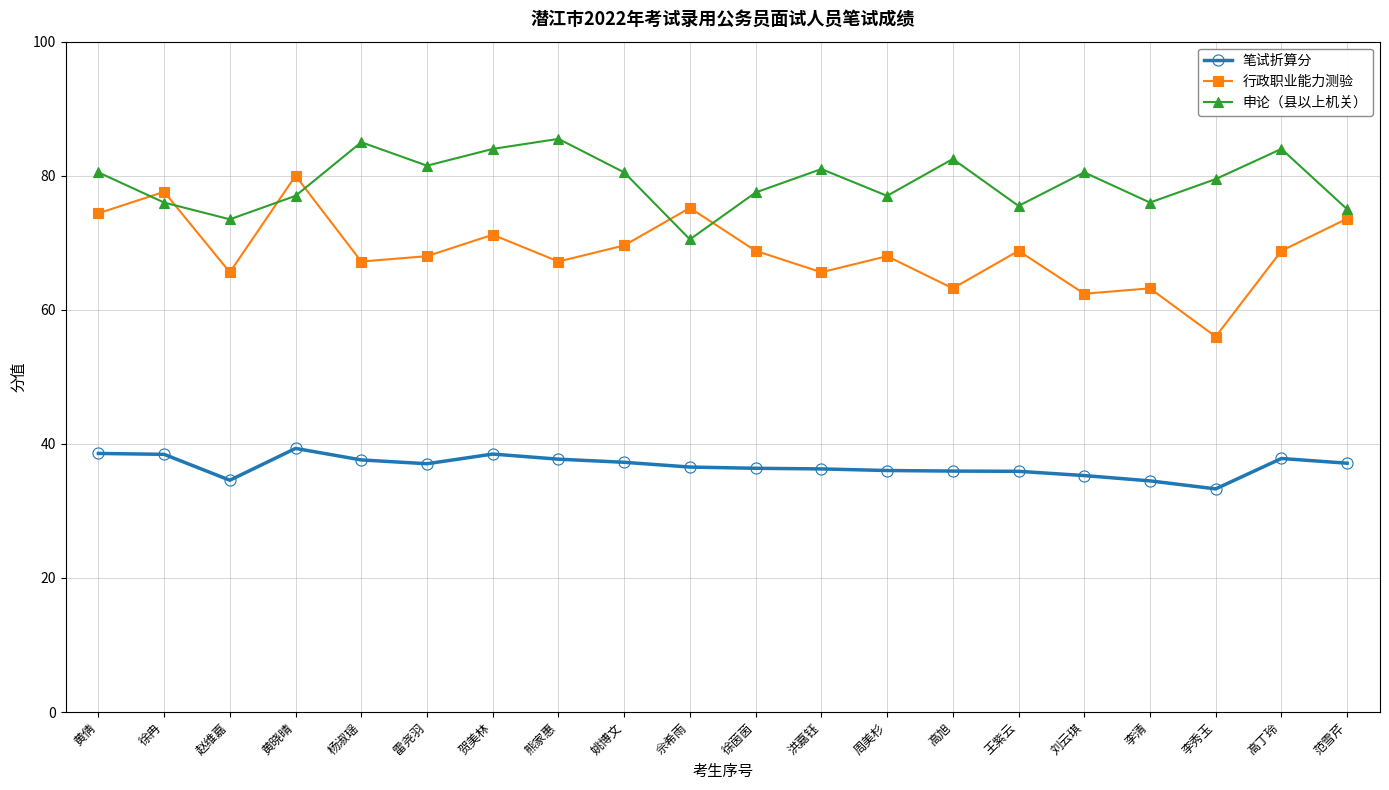

True or false: 笔试折算分 and 申论（县以上机关） cross at least once.

False